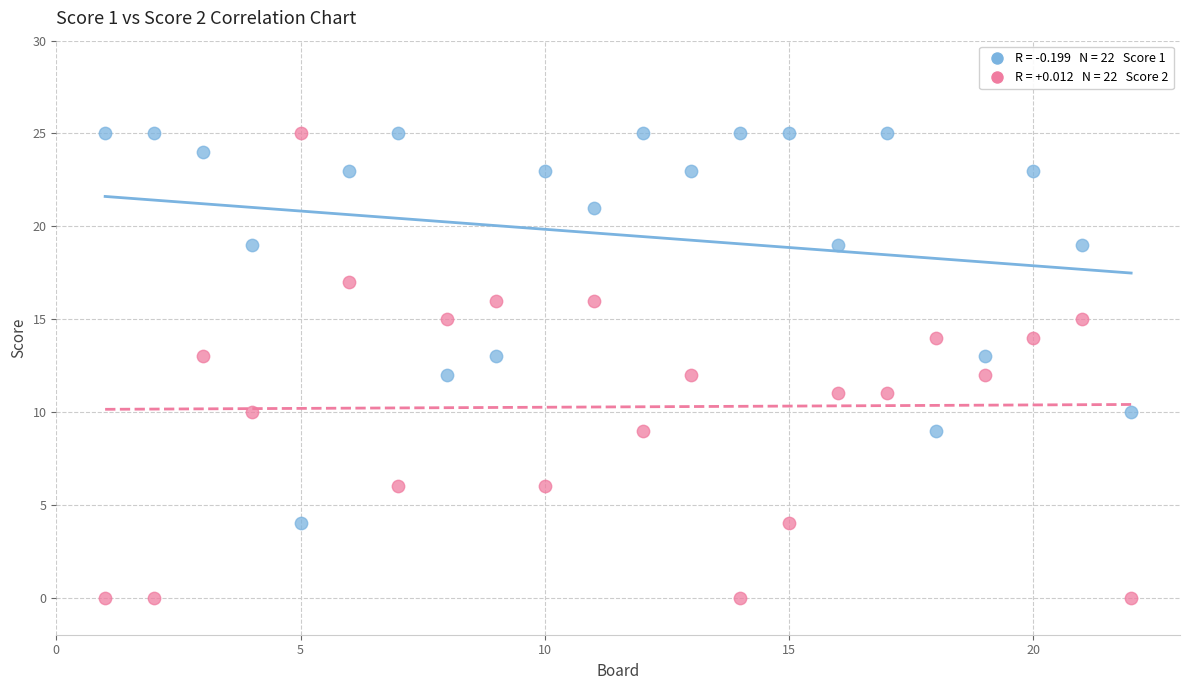

Across all data points, what is the range of X values (max minus min)?

21